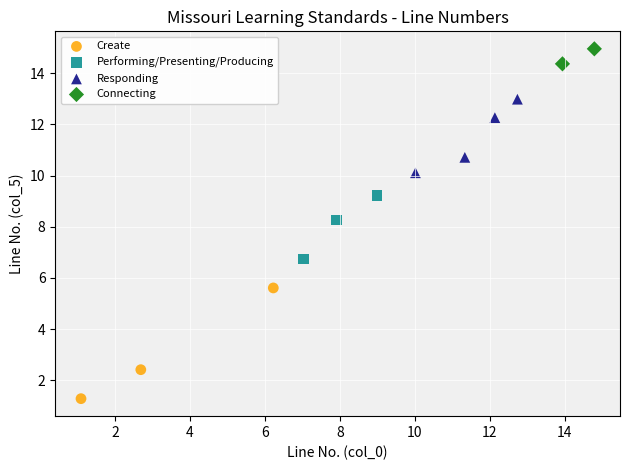

Which series has the widest spread of Y values?

Create